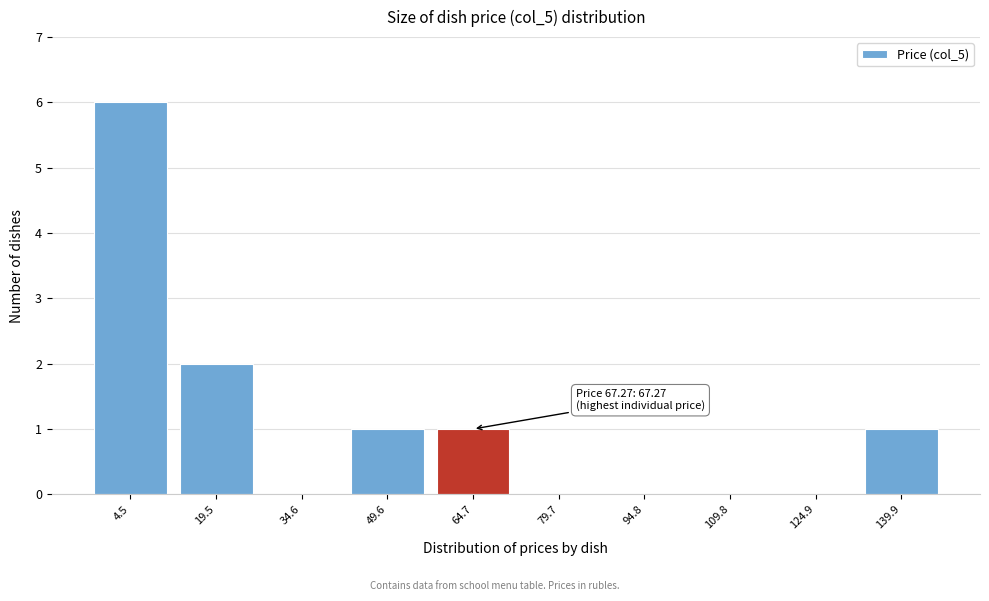

Reading right to left, list all the values displayed in this chart.

139.9=1	124.9=0	109.8=0	94.8=0	79.7=0	64.7=1	49.6=1	34.6=0	19.5=2	4.5=6